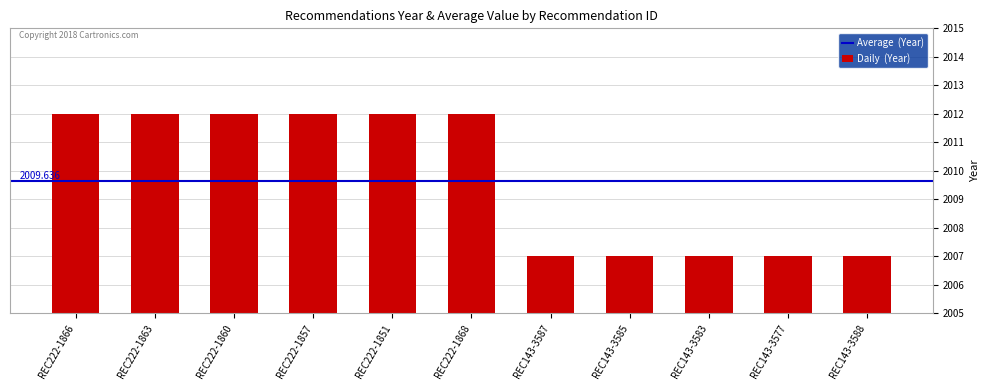

What is the value of the 5th bar from the left?

2012